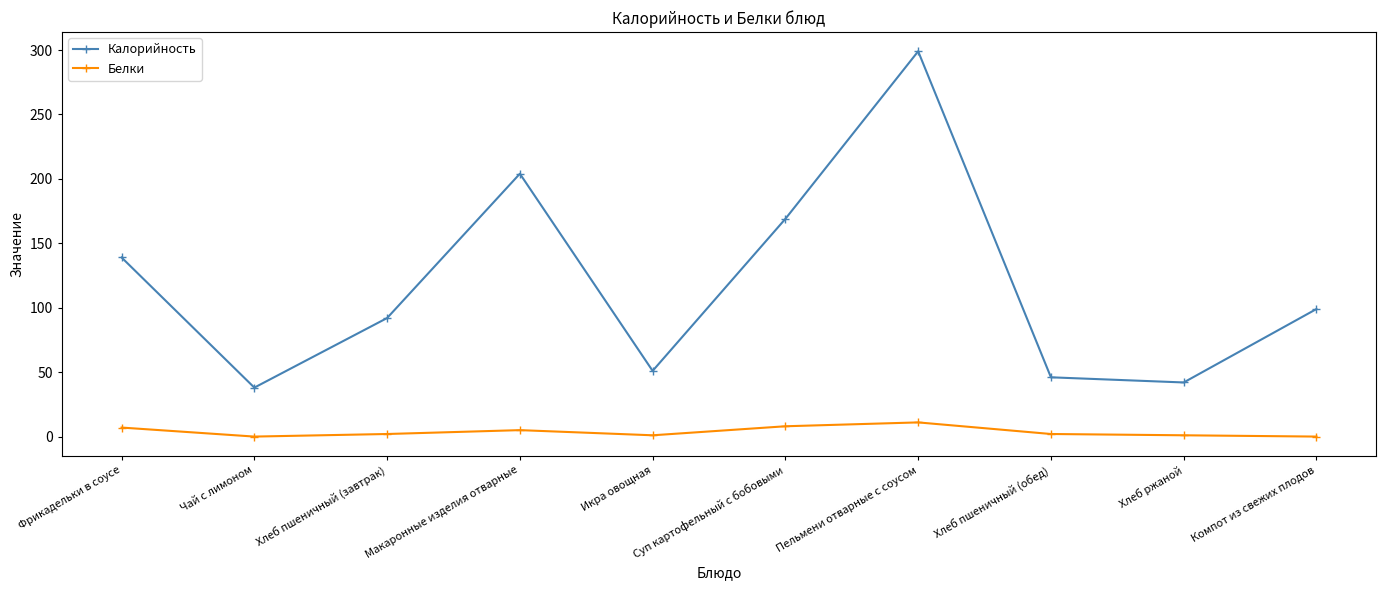

Read the Калорийность value at Пельмени отварные с соусом.

299